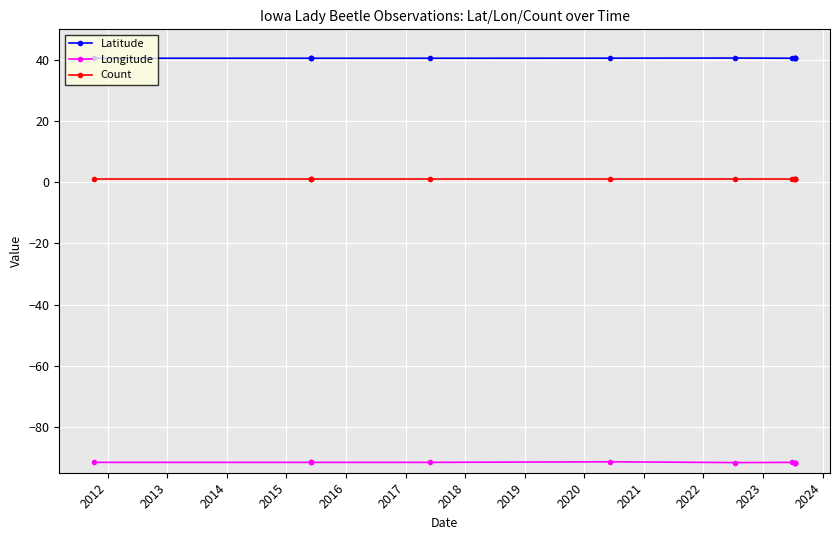

At 2017, list the series in order from smallest to largest.

Longitude, Count, Latitude